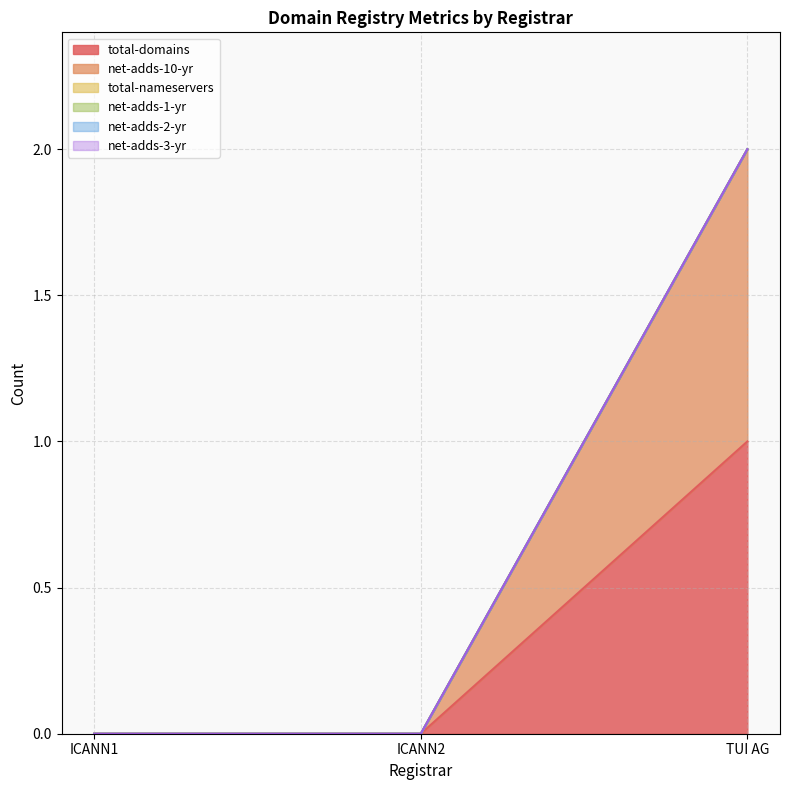

Rank the series by their maximum value, from lowest to highest.

total-nameservers, net-adds-1-yr, net-adds-2-yr, net-adds-3-yr, total-domains, net-adds-10-yr